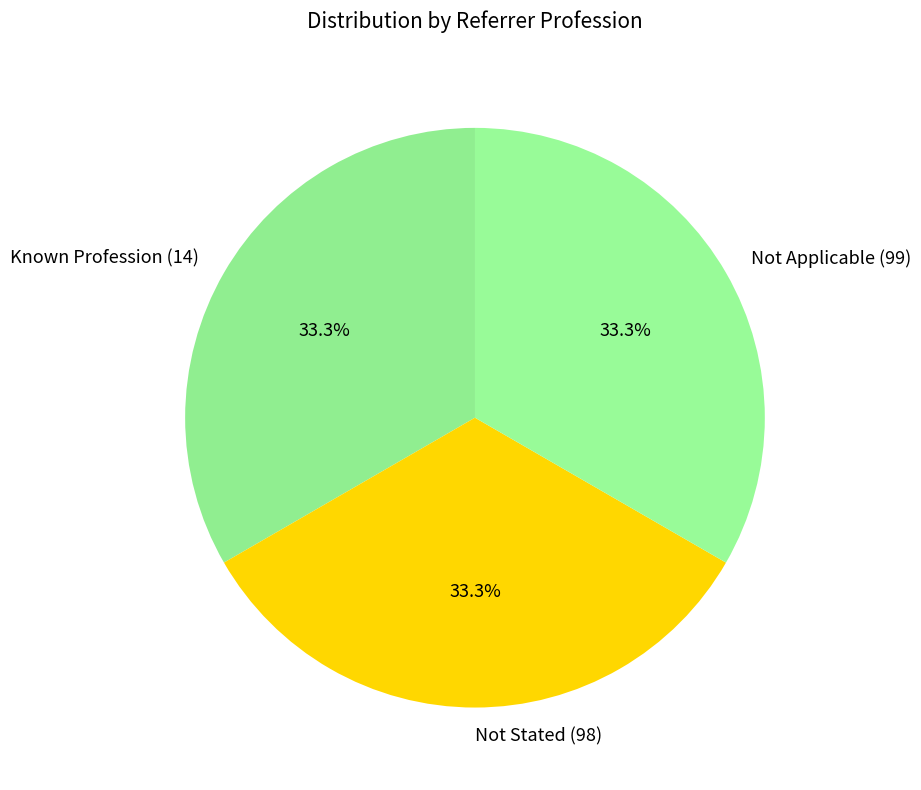

Is there any slice that represents more than half of the pie?

No